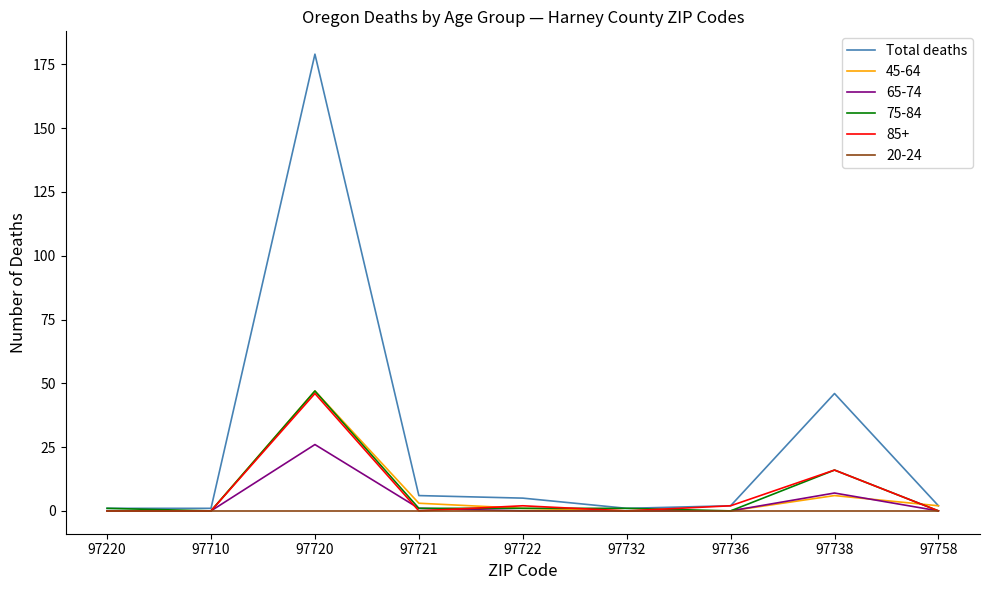

Which series changed the most between 97721 and 97738?

Total deaths